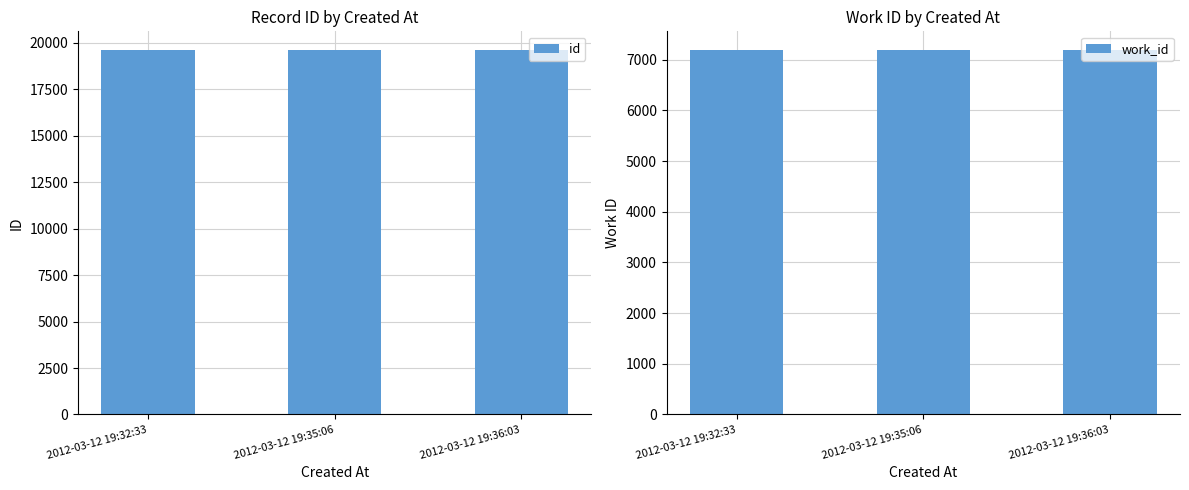

At how many categories does at least one series exceed 15775?

3